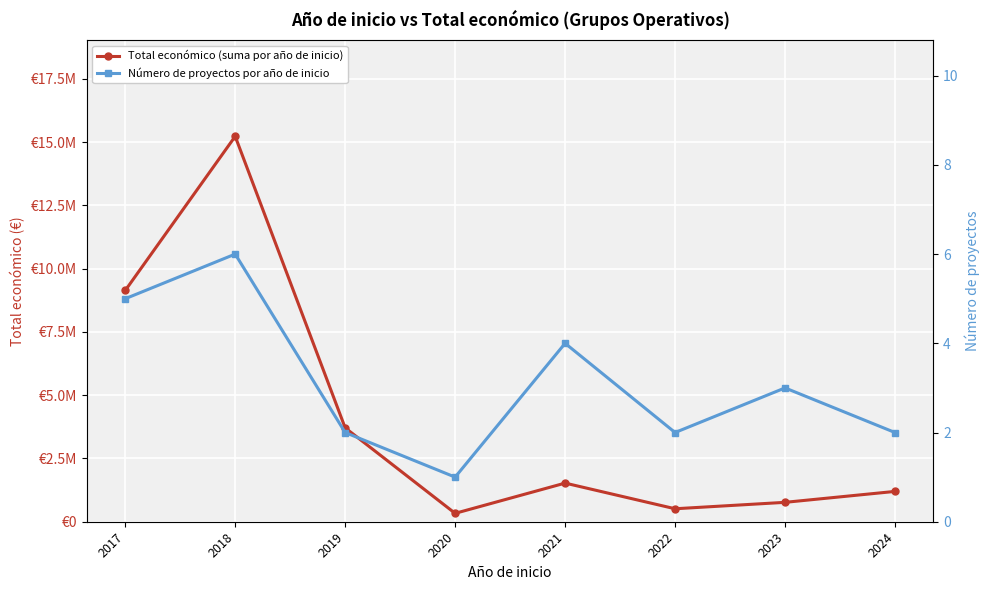

Where is the first local minimum for Total económico (suma por año de inicio)?

2020